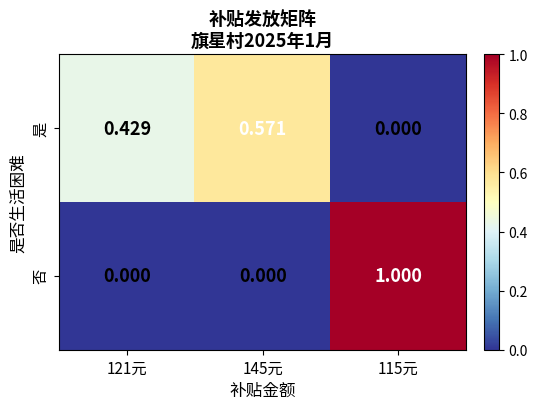

Which series has the largest range (max minus min)?

否